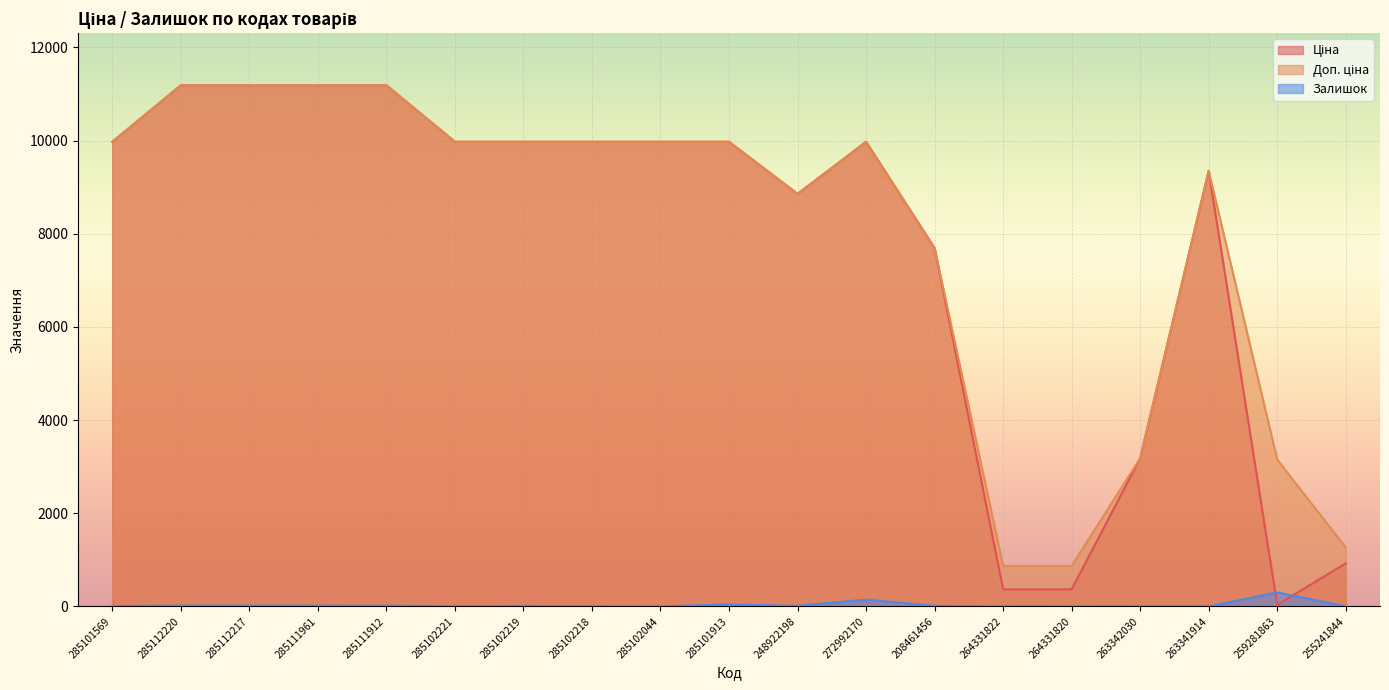

Which series has the widest spread of values?

Ціна